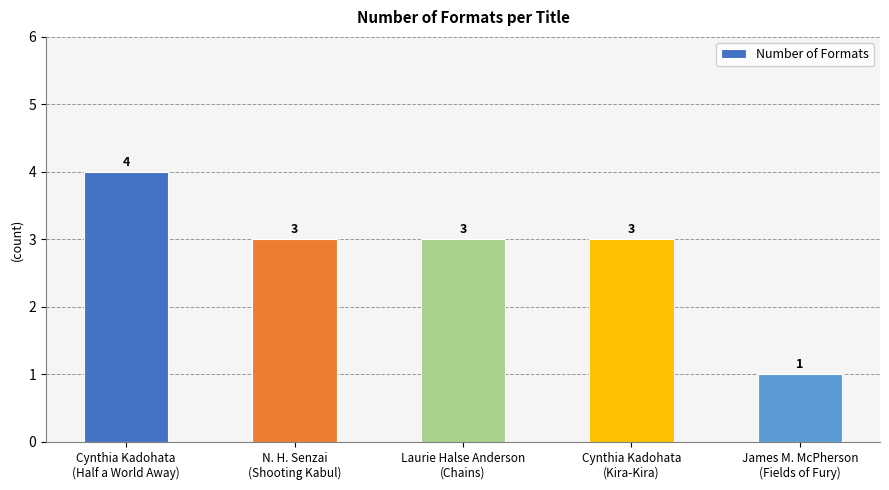

What is the label of the 2nd bar from the left?

N. H. Senzai
(Shooting Kabul)